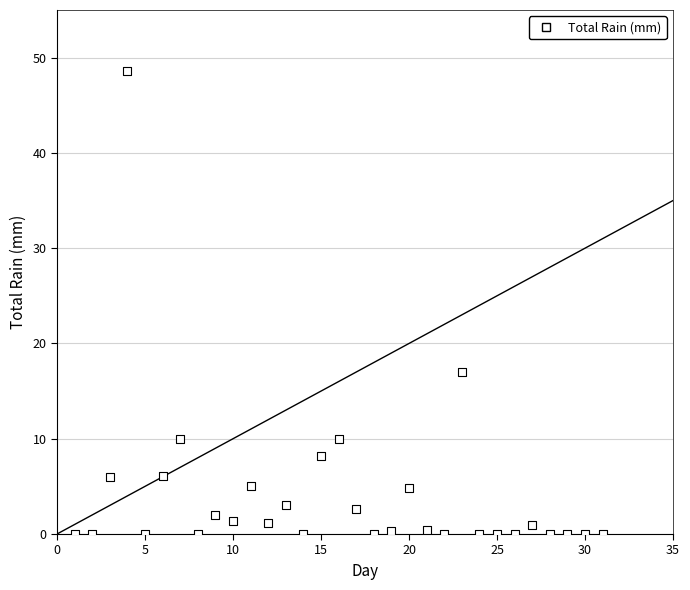

What is the range of Y values (max minus min)?

48.6